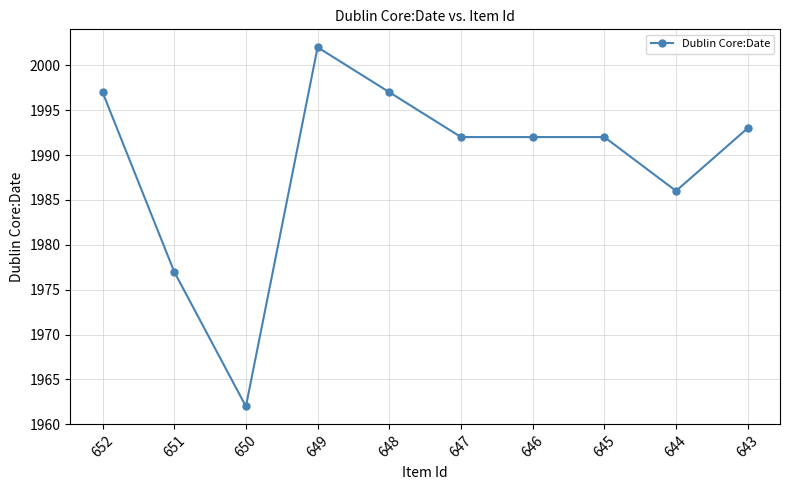

True or false: the data shows 718 at 649.

False